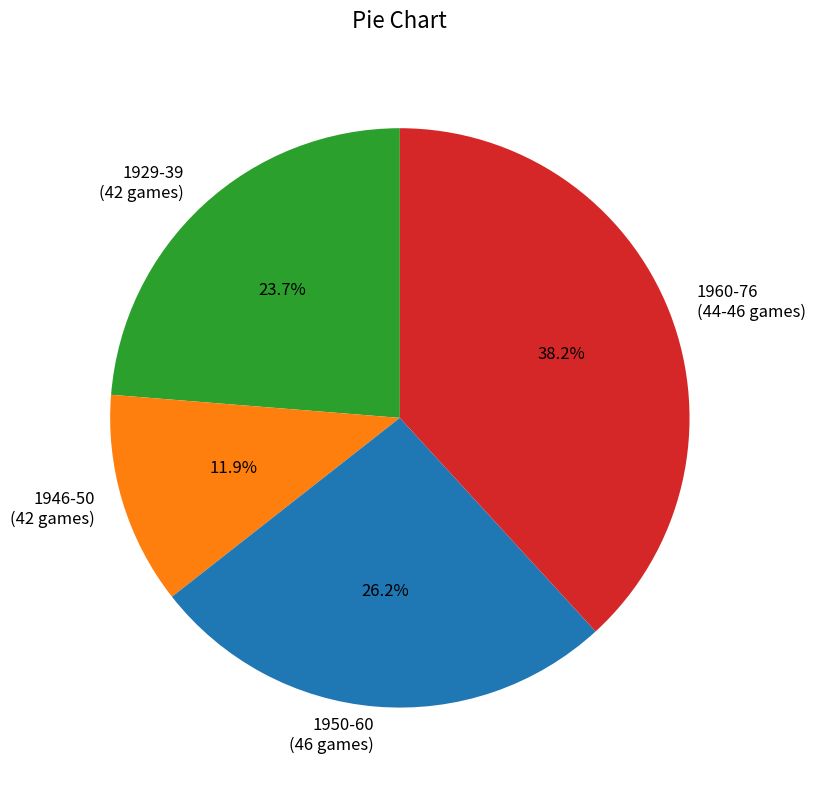

Is there a majority slice in this chart?

No